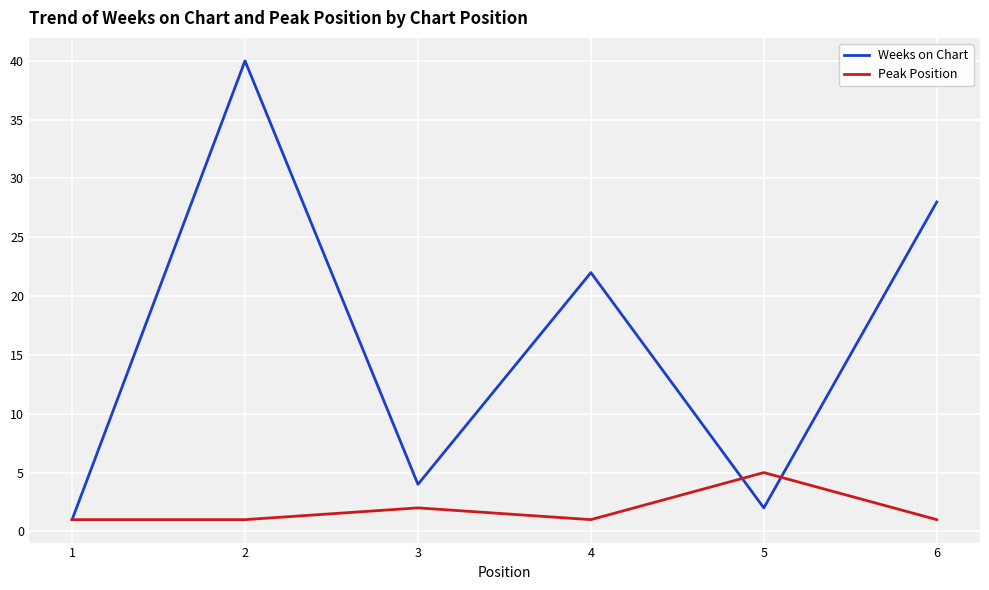

What is the maximum value for Weeks on Chart?

40